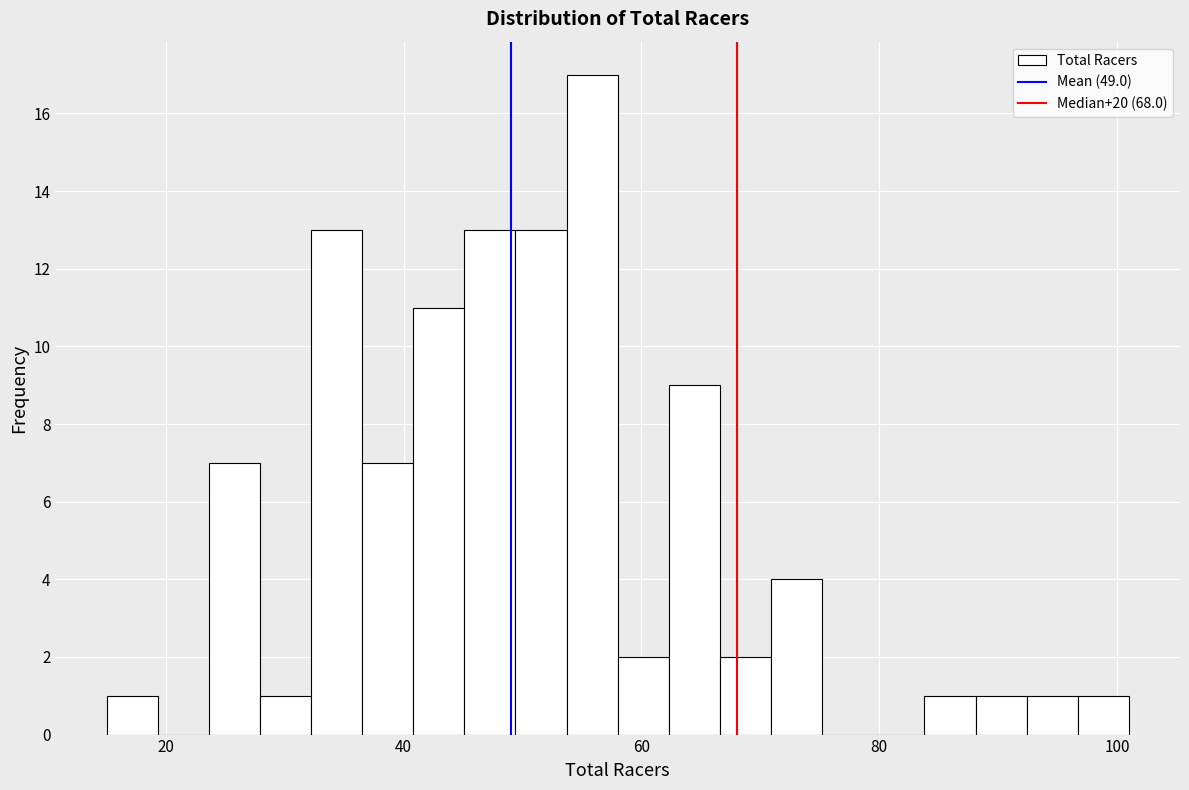

Read against the x-axis, roughly where is the centre of the tallest bar?

56